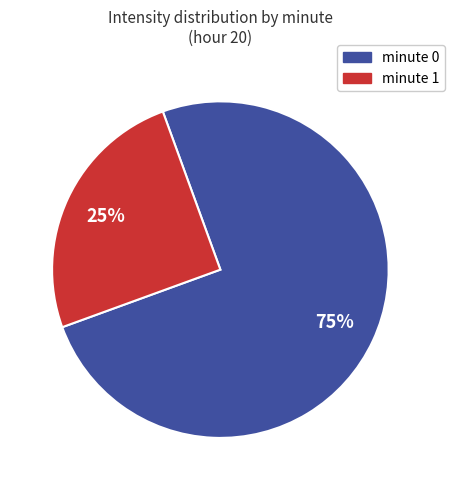

Count the number of slices in the pie.

2